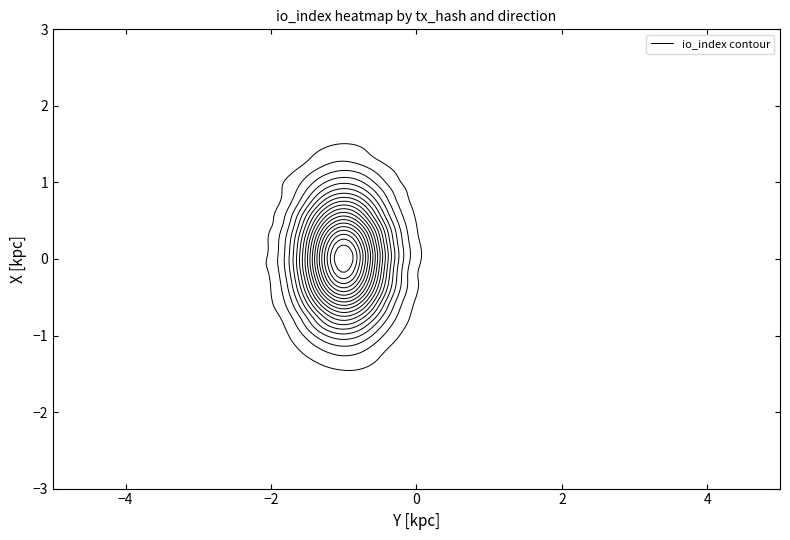

At which category is the sum across all series the highest?

io_index